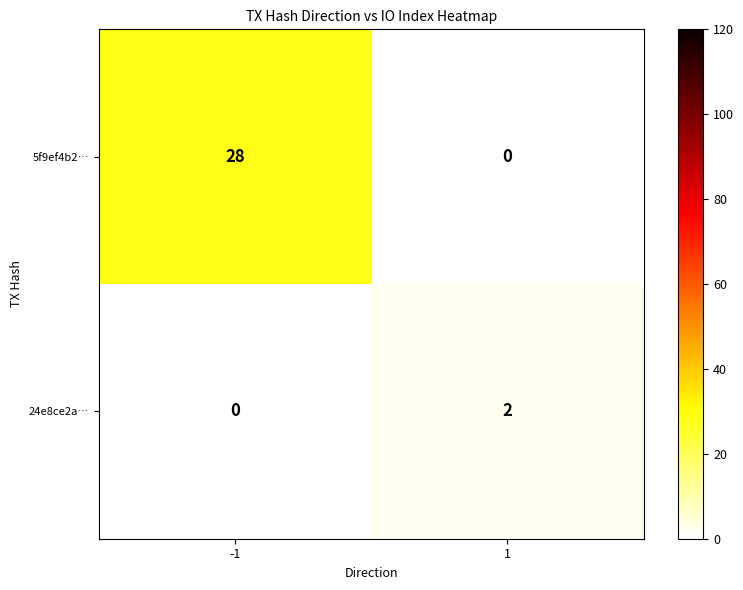

The 24e8ce2a… series shows 2 at 1. True or false?

True